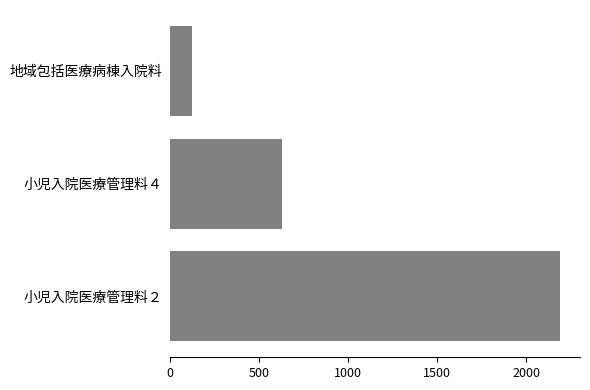

Count the number of categories in the chart.

3